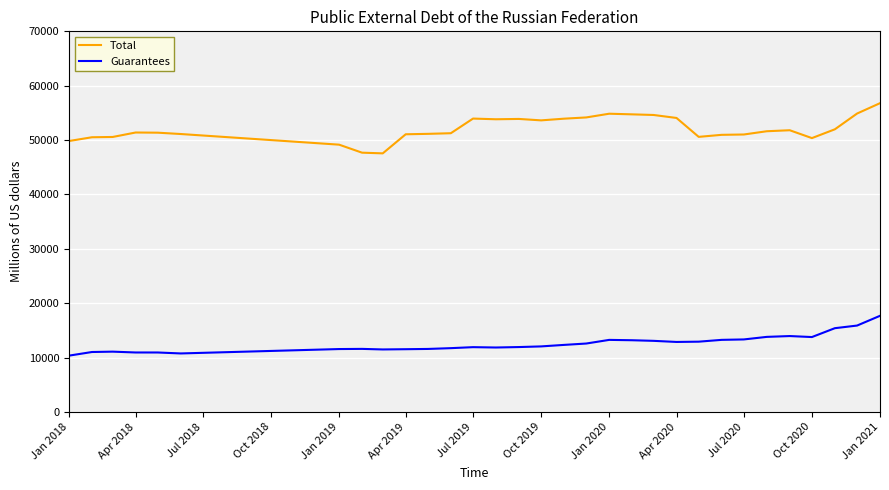

What is the sum of all Total values?

1614351.4